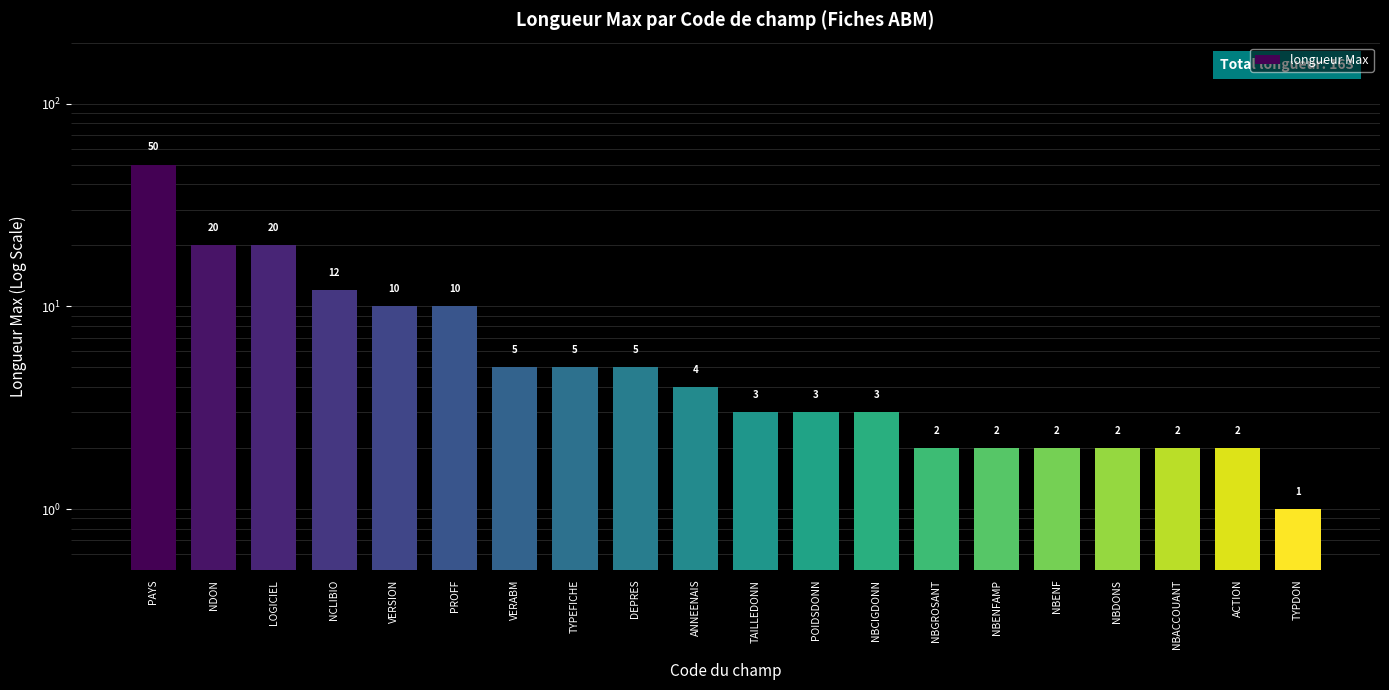

The value at TAILLEDONN is 3. True or false?

True